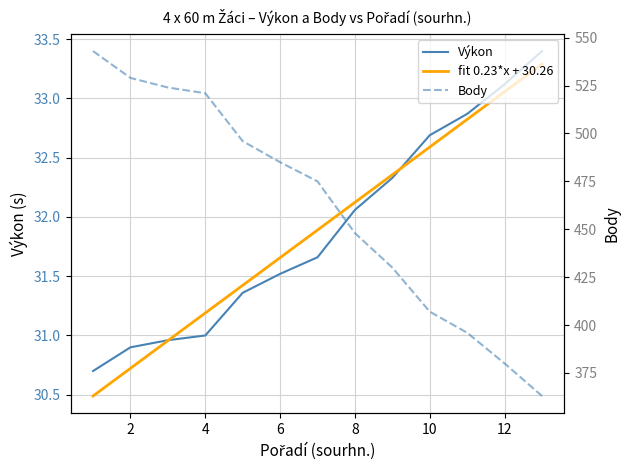

Which series has the largest range (max minus min)?

Body